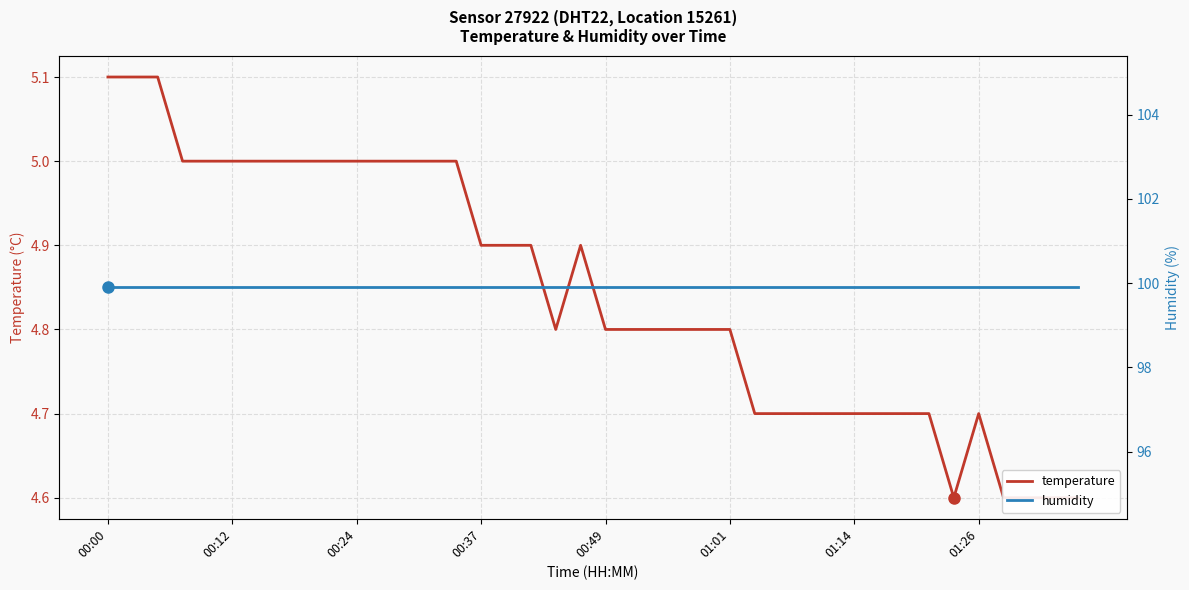

Which series has the largest total across all categories?

humidity